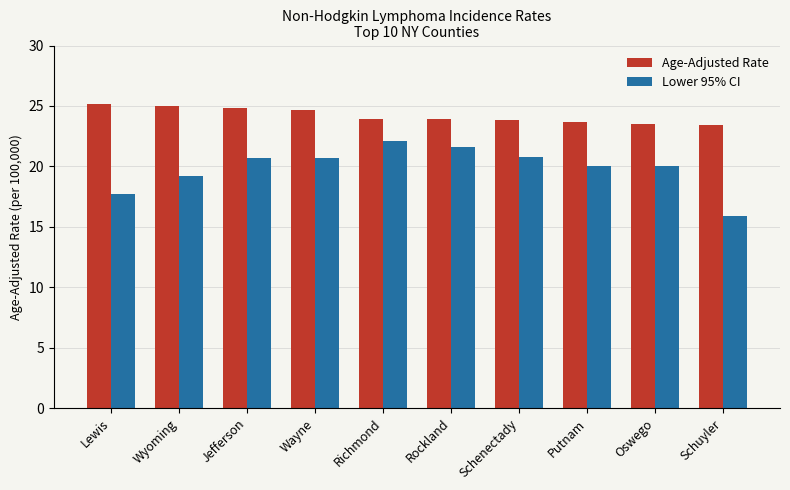

Read the Age-Adjusted Rate value at Wayne.

24.7